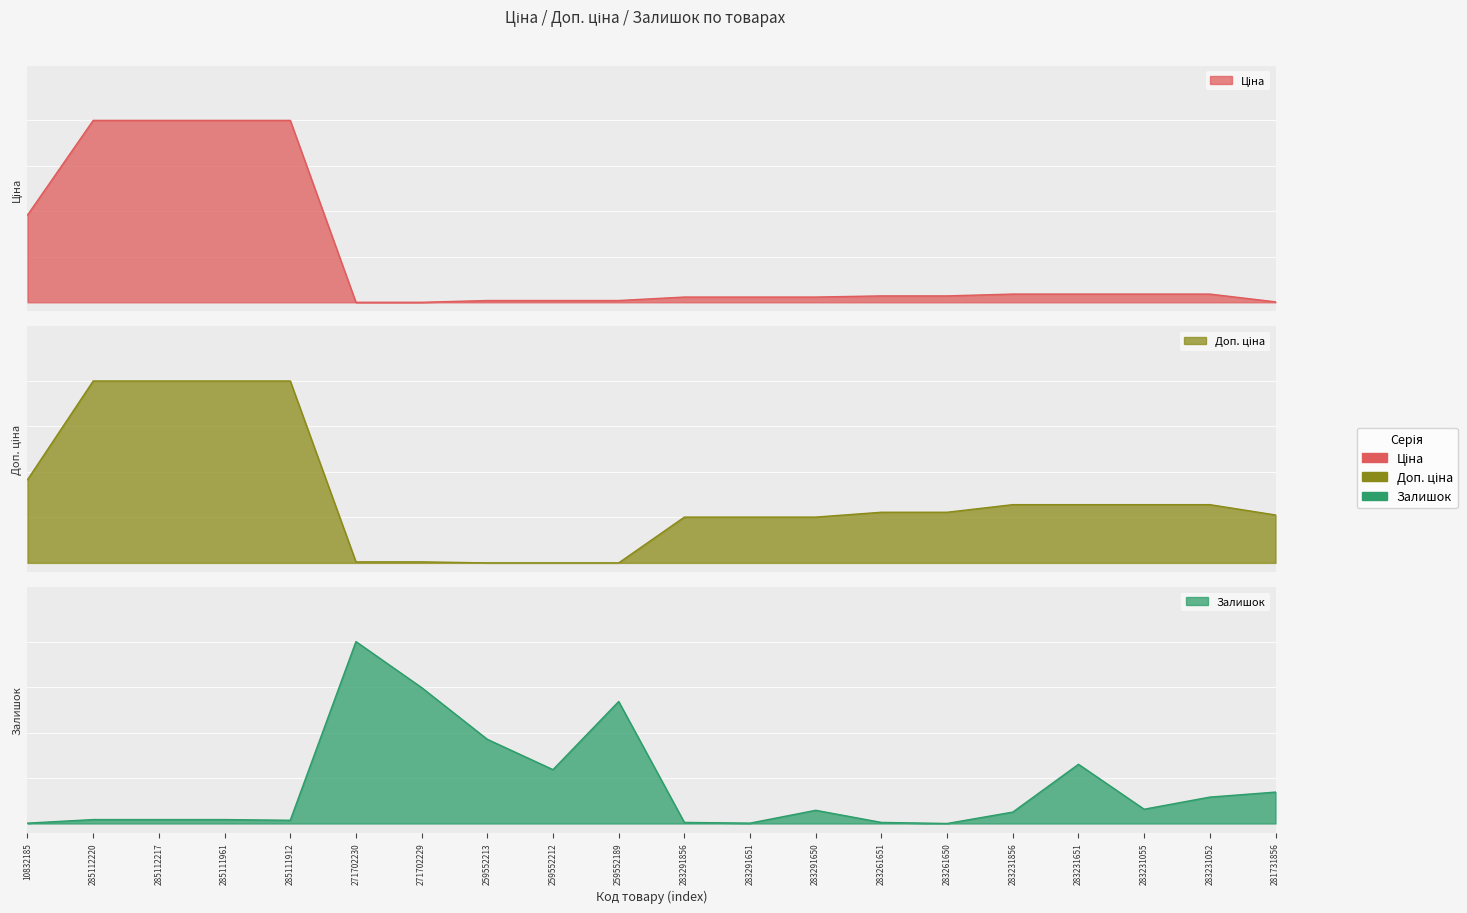

Which category has the lowest value in the Доп. ціна series?

259552213